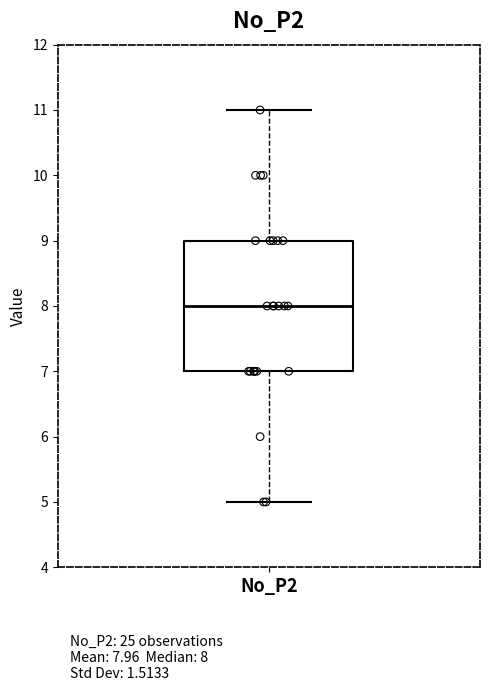

Where does the upper whisker of the box for No_P2 end on the y-axis? The values are not printed on the chart, so give them approximately, as read against the axis.

11